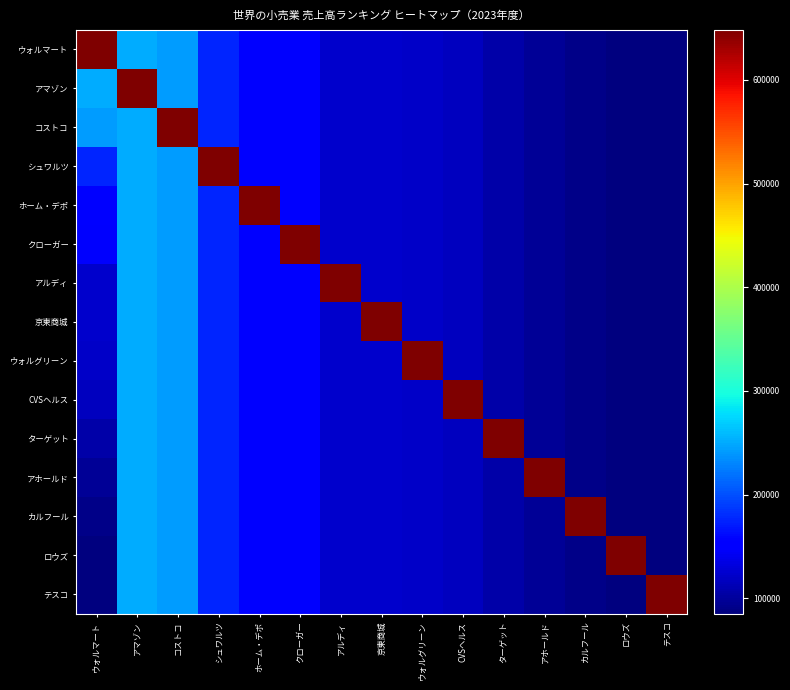

Between ウォルマート and 京東商城, which series saw the biggest shift?

ウォルマート